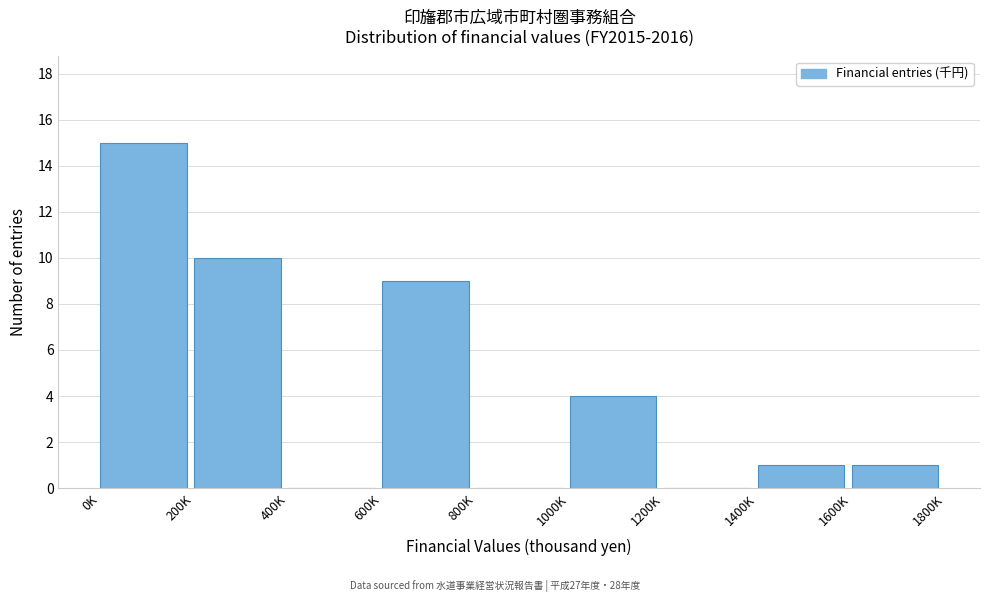

Reading right to left, transcribe all the data shown in this chart.

1600K=1	1400K=1	1200K=0	1000K=4	800K=0	600K=9	400K=0	200K=10	0K=15